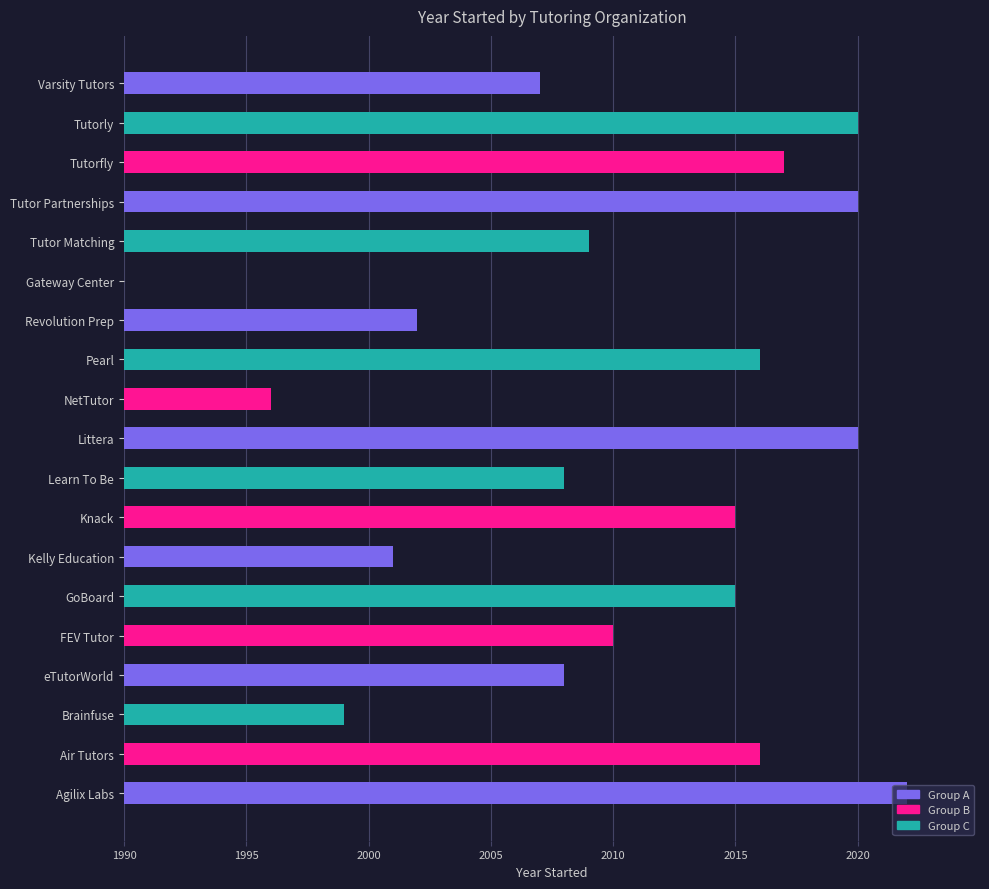

Are the bars grouped side by side (vs. stacked)?

No